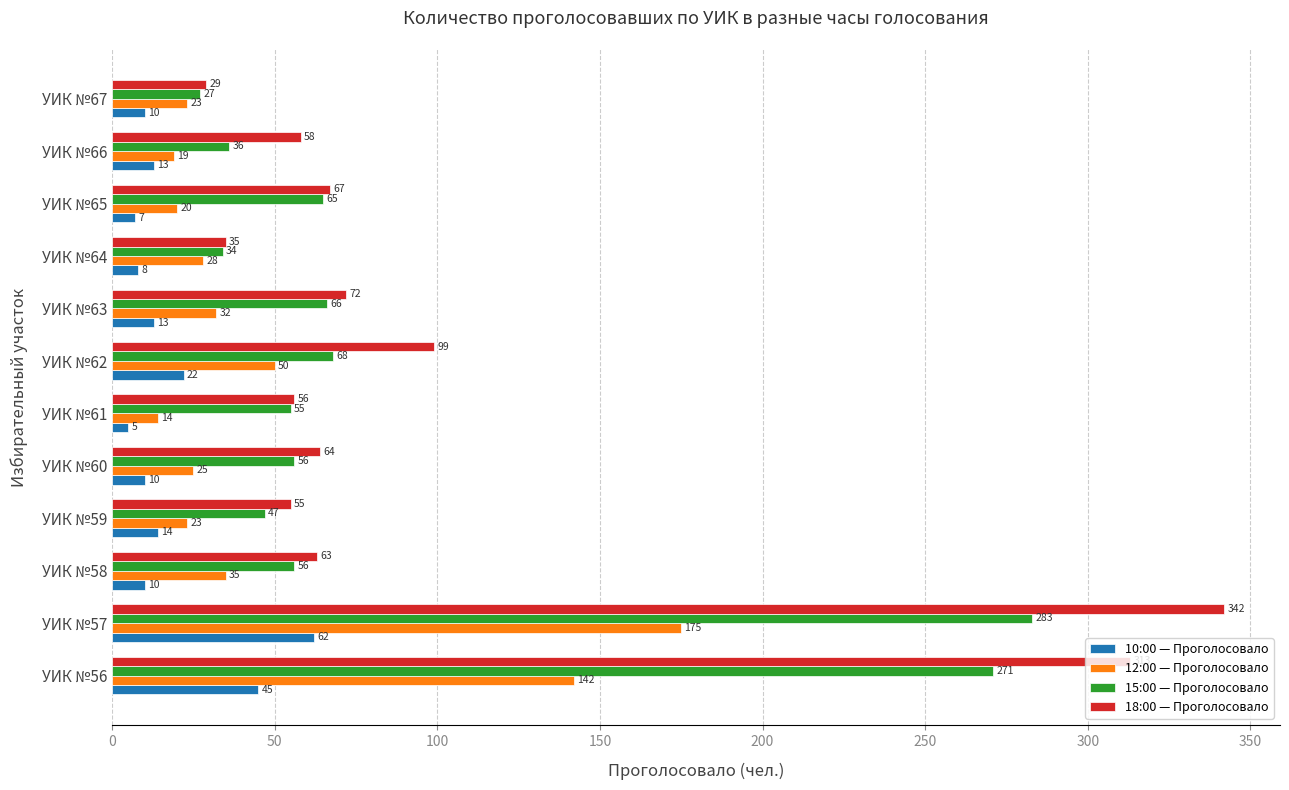

What is the sum of all 15:00 — Проголосовало values?

1064